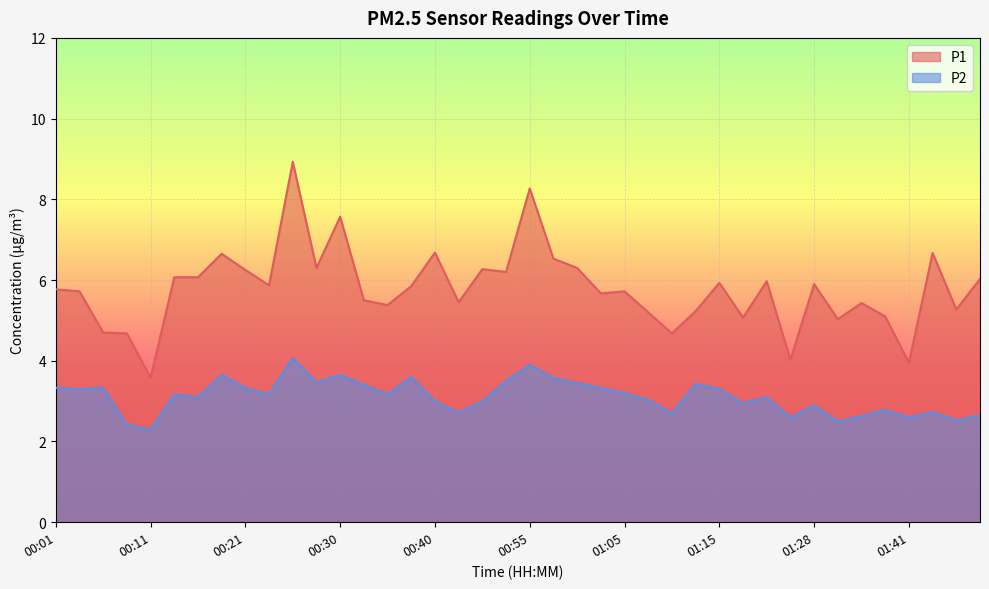

Rank the categories by P2 value from highest to lowest.

00:25, 00:55, 00:18, 00:30, 00:38, 00:58, 00:50, 00:28, 01:00, 01:13, 00:33, 00:01, 00:06, 00:21, 01:03, 00:03, 01:15, 01:05, 00:13, 00:23, 00:35, 00:16, 01:20, 01:08, 00:40, 00:45, 01:18, 01:28, 01:35, 01:46, 00:43, 01:10, 02:11, 01:33, 01:25, 01:41, 02:00, 01:30, 00:08, 00:11